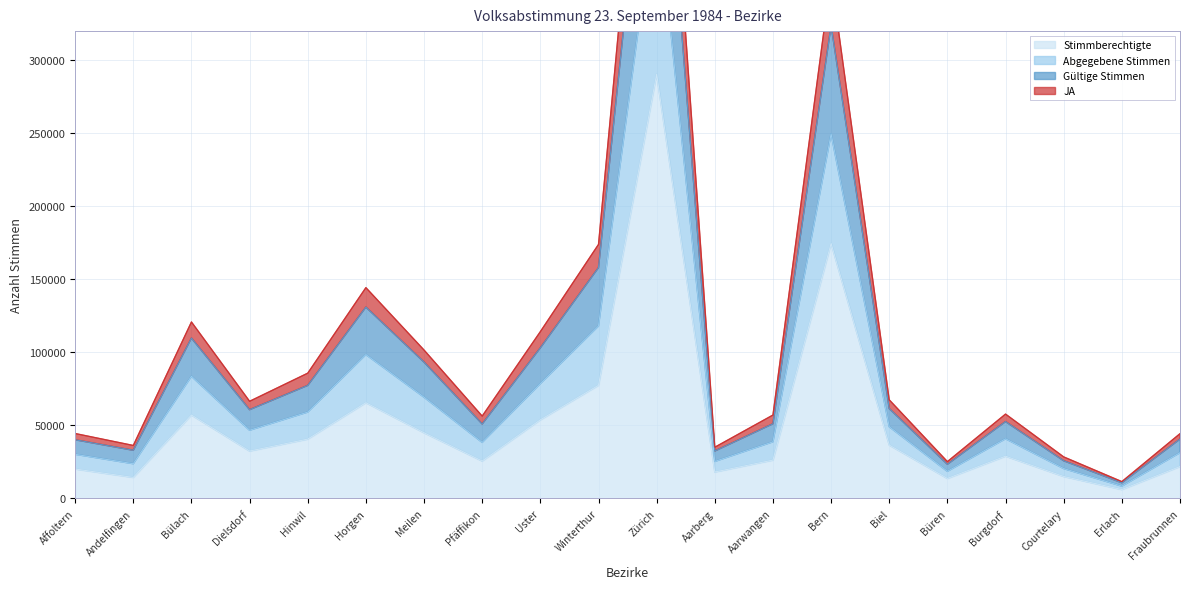

Between Zürich and Horgen, which is larger?

Zürich